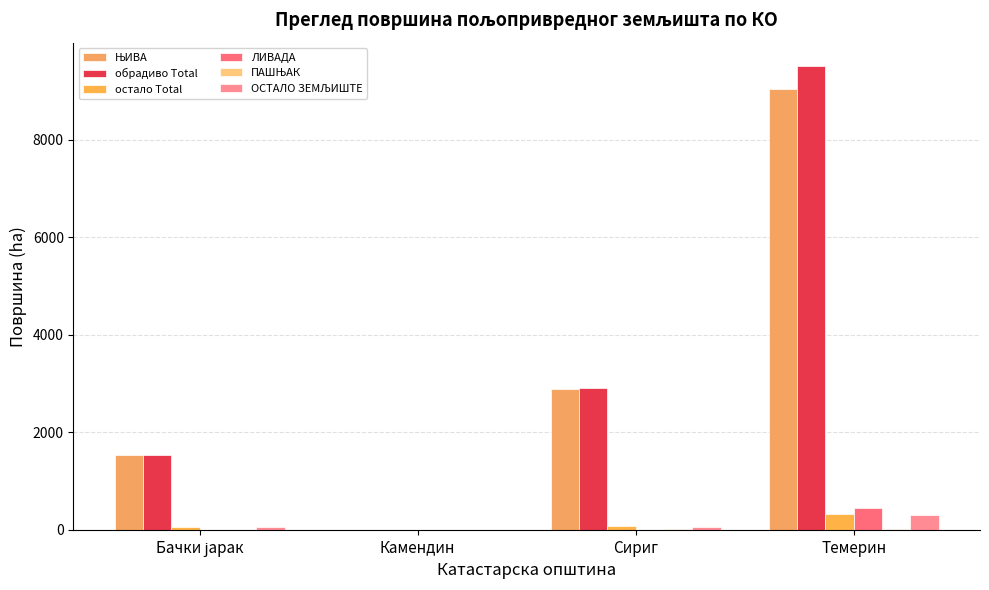

Reading right to left, list all the values displayed in this chart.

ЊИВА: Темерин=9030.5	Сириг=2890.0	Камендин=0.0	Бачки јарак=1535.4
обрадиво Total: Темерин=9516.8	Сириг=2914.0	Камендин=0.0	Бачки јарак=1543.1
остало Total: Темерин=329.3	Сириг=70.3	Камендин=0.0	Бачки јарак=57.0
ЛИВАДА: Темерин=439.4	Сириг=0.0	Камендин=0.0	Бачки јарак=0.0
ПАШЊАК: Темерин=12.1	Сириг=9.8	Камендин=0.0	Бачки јарак=3.5
ОСТАЛО ЗЕМЉИШТЕ: Темерин=301.4	Сириг=60.4	Камендин=0.0	Бачки јарак=53.5